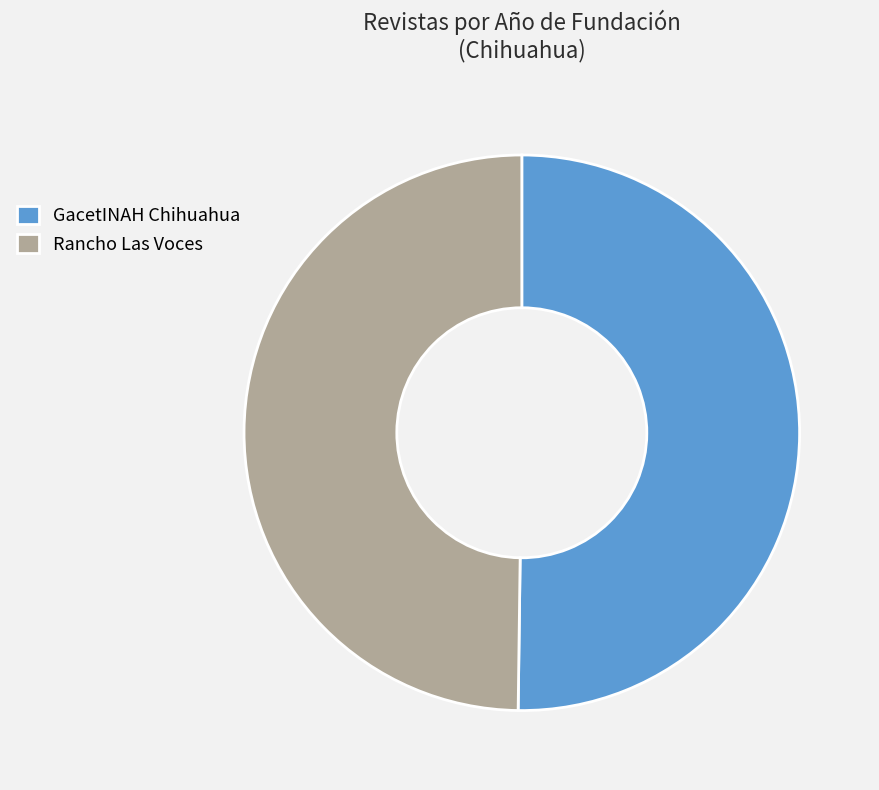

What is the ratio of the value at Rancho Las Voces to the value at GacetINAH Chihuahua?

1.0